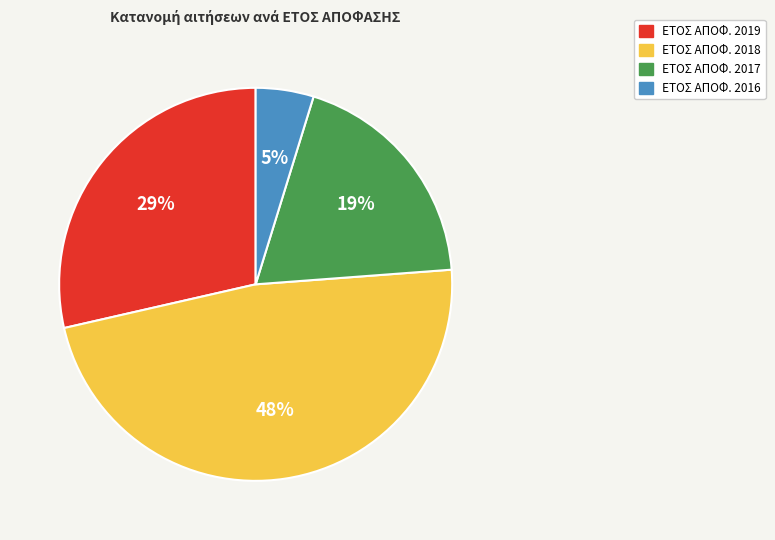

Is there a majority slice in this chart?

No